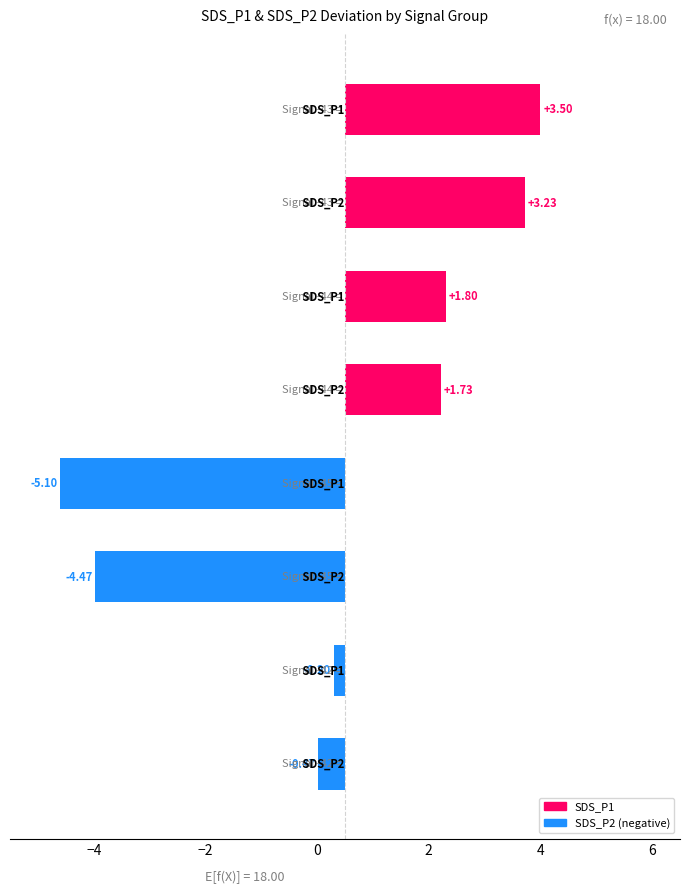

What is the difference between the maximum and minimum values?

8.6